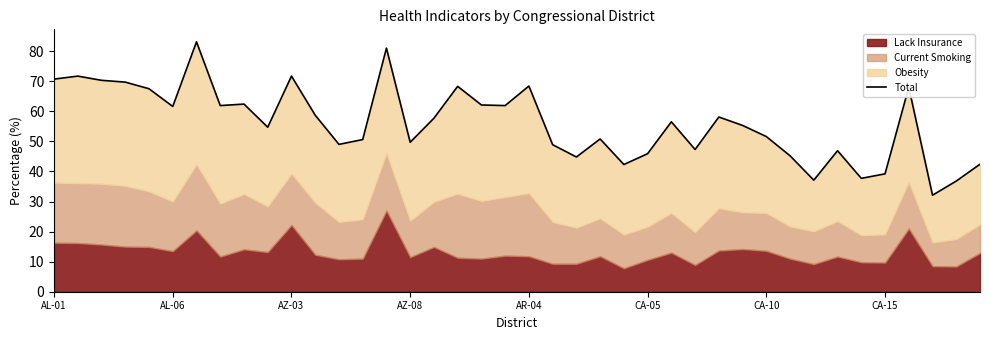

What is the sum of the values at 24 and 32?

79.4